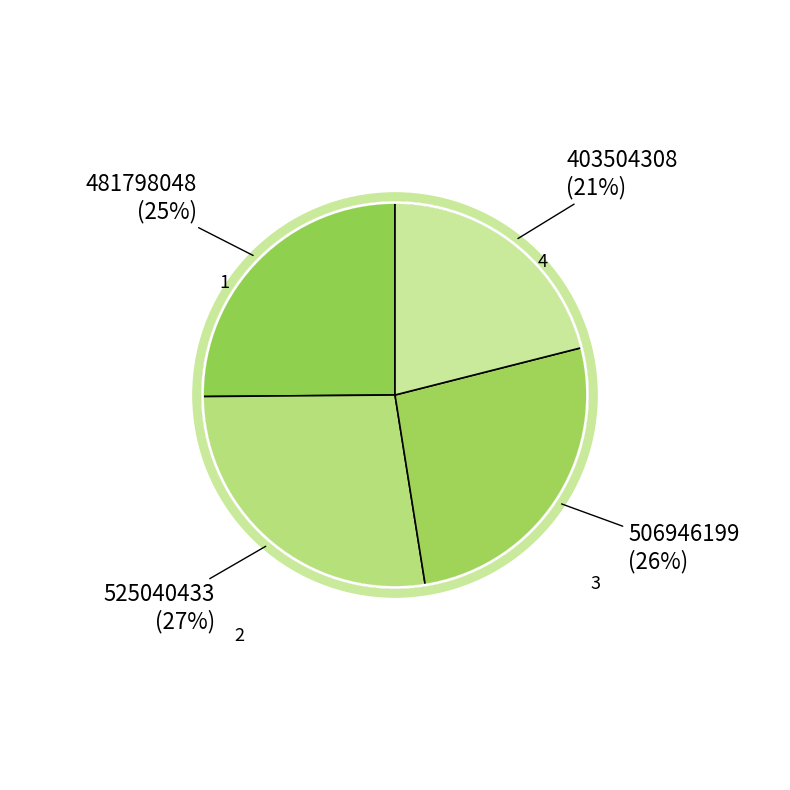

How much of the chart is everything except 3?

73.6%